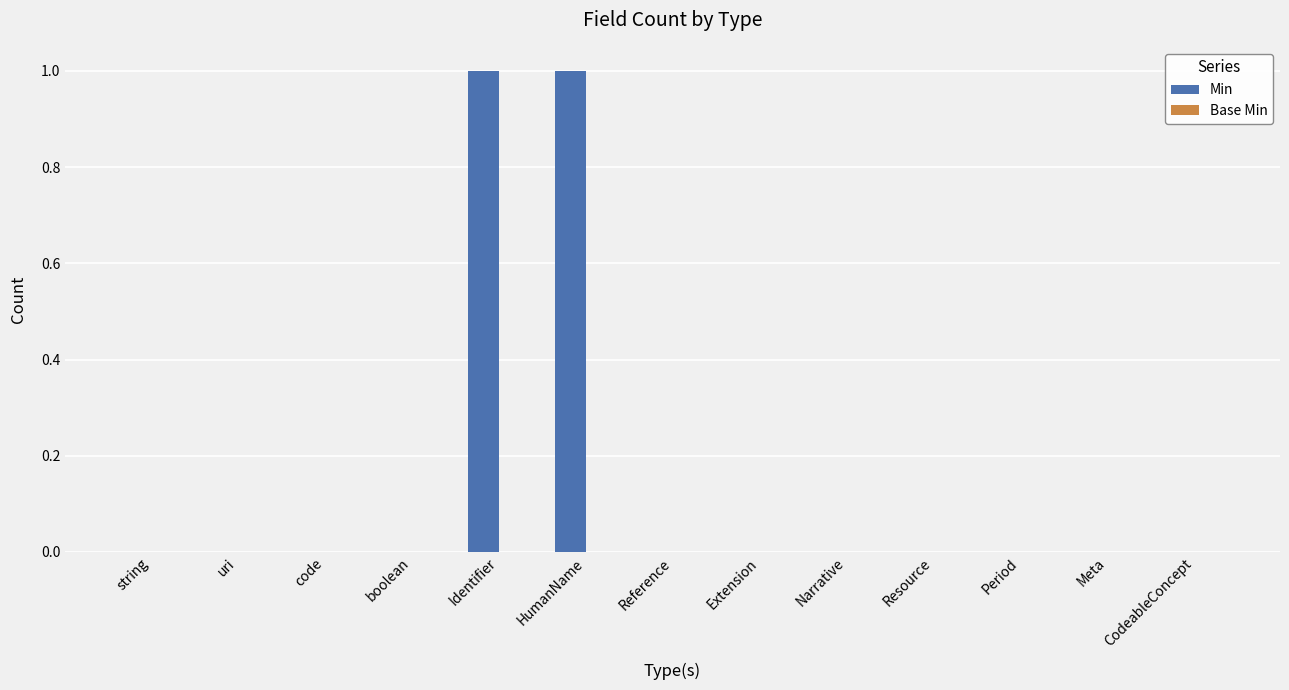

True or false: the data shows 0 at boolean.

True